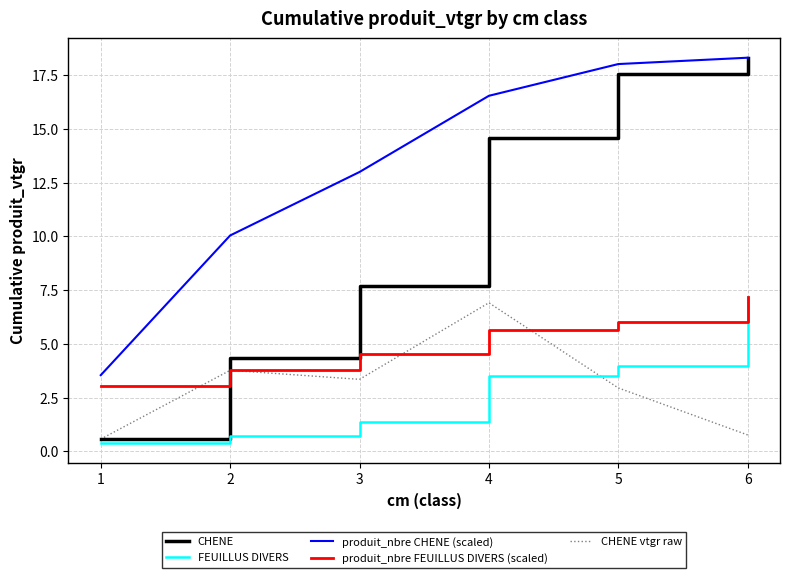

What is the difference between the CHENE values at 5 and 2?

13.2